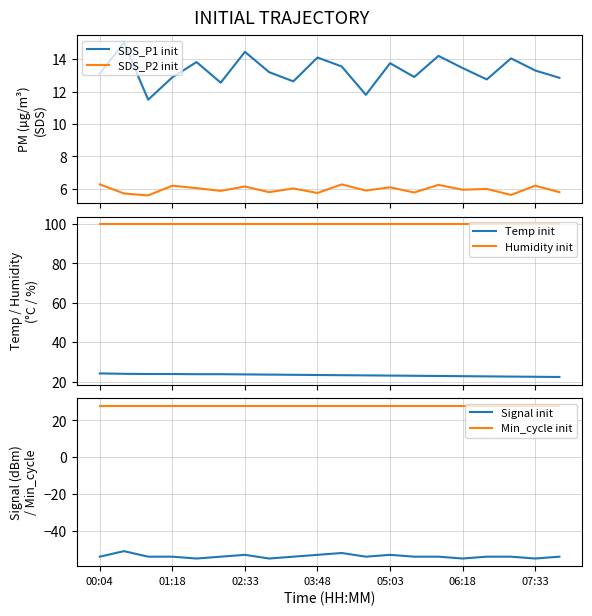

What is the minimum value shown in the chart?

-55.0